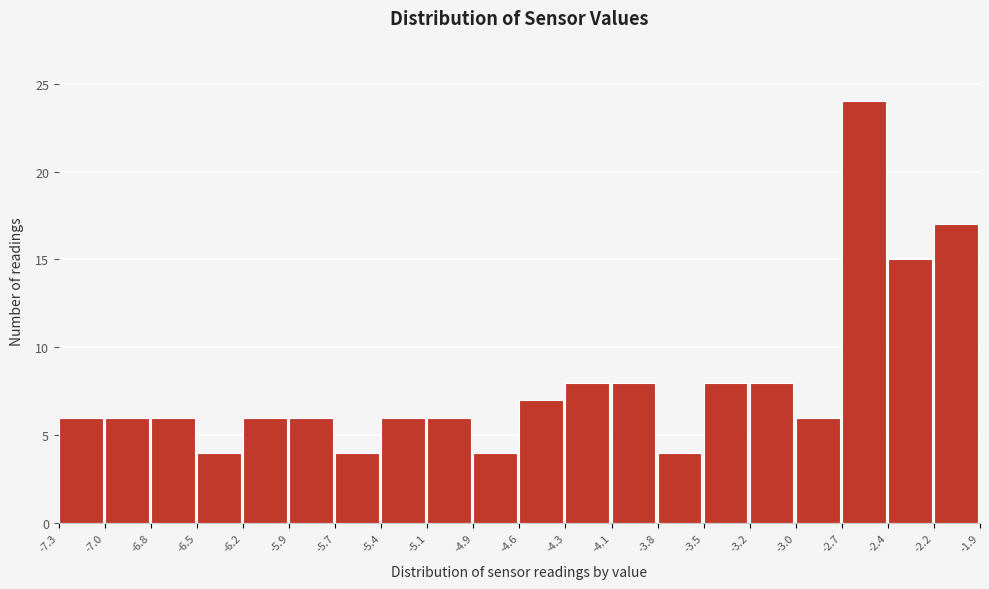

Reading left to right, transcribe this chart: for each bar, give the range it covers on the x-axis and its height. The values are not printed on the chart, so give them approximately, as read against the axis.

-7.3 to -7.0: 6
-7.0 to -6.8: 6
-6.8 to -6.5: 6
-6.5 to -6.2: 4
-6.2 to -5.9: 6
-5.9 to -5.7: 6
-5.7 to -5.4: 4
-5.4 to -5.1: 6
-5.1 to -4.9: 6
-4.9 to -4.6: 4
-4.6 to -4.3: 7
-4.3 to -4.1: 8
-4.1 to -3.8: 8
-3.8 to -3.5: 4
-3.5 to -3.2: 8
-3.2 to -3.0: 8
-3.0 to -2.7: 6
-2.7 to -2.4: 24
-2.4 to -2.2: 15
-2.2 to -1.9: 17